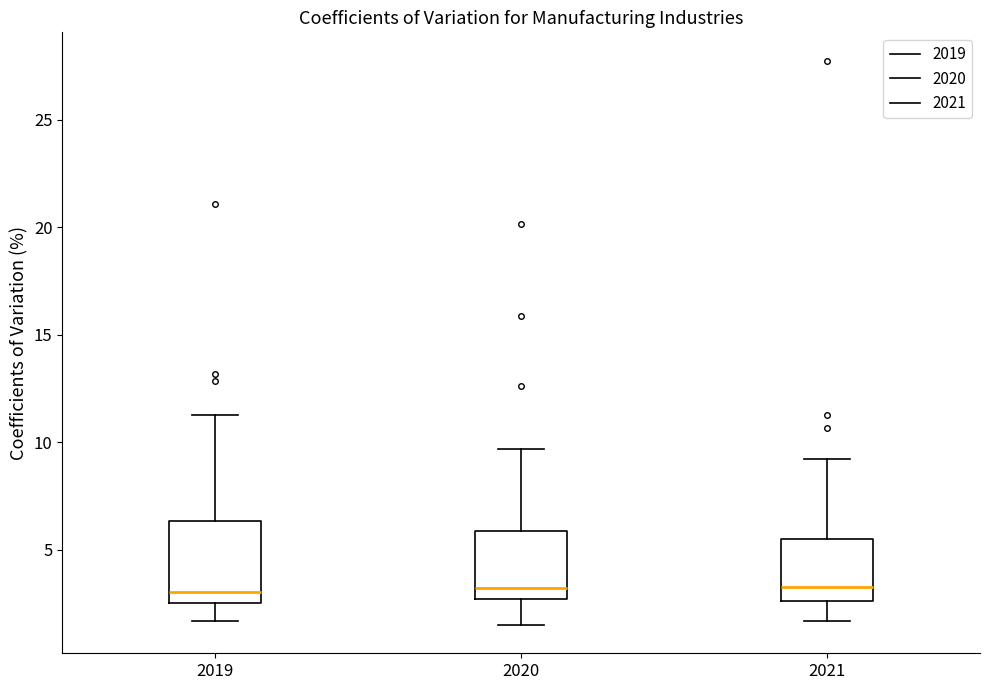

Reading left to right, read every box against the y-axis: the position of its median line, the range the box covers, and the ends of its whiskers. The values are not printed on the chart, so give them approximately, as read against the axis.

2019: median 3.0, box 2.5 to 6.5, whiskers 1.5 to 11.5
2020: median 3.0, box 2.5 to 6.0, whiskers 1.5 to 9.5
2021: median 3.5, box 2.5 to 5.5, whiskers 1.5 to 9.0